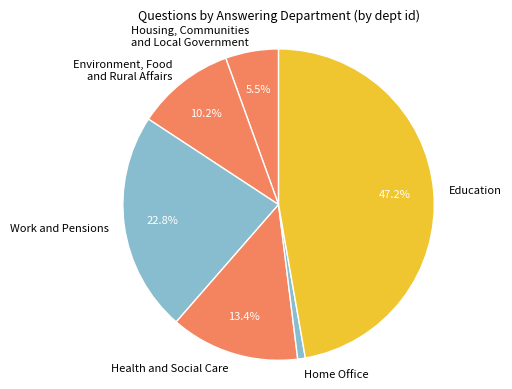

Approximately how many times larger is the value at Work and Pensions compared to Home Office?

29.0